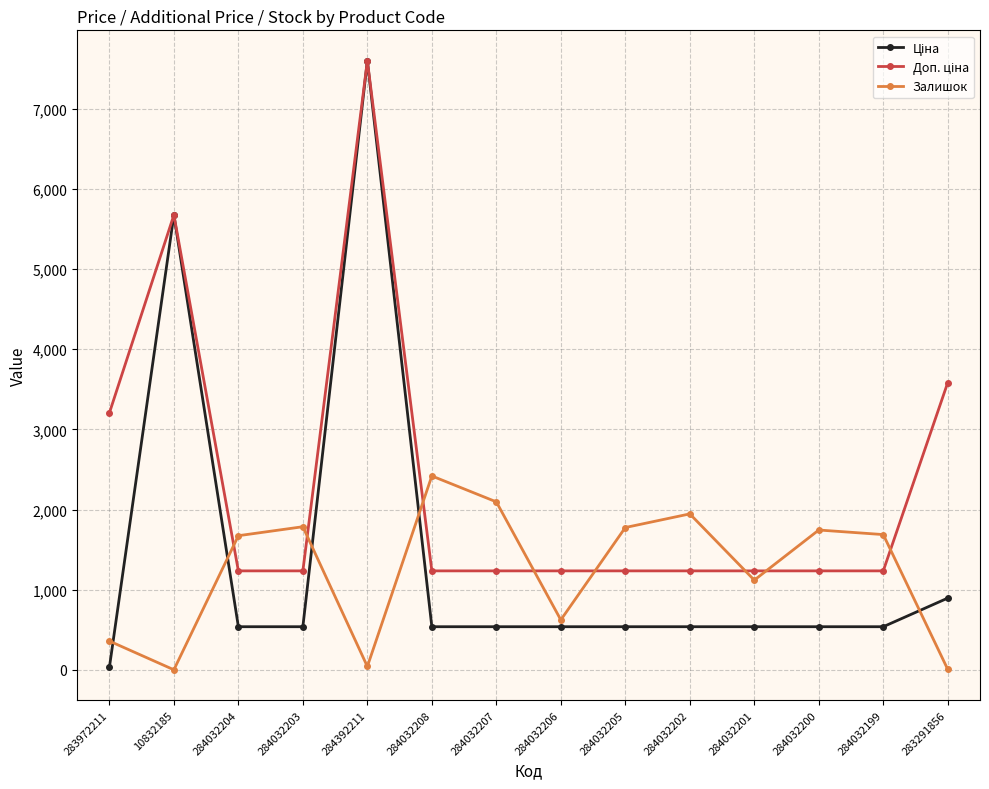

What is the total value across all series at 284032201?

2894.4